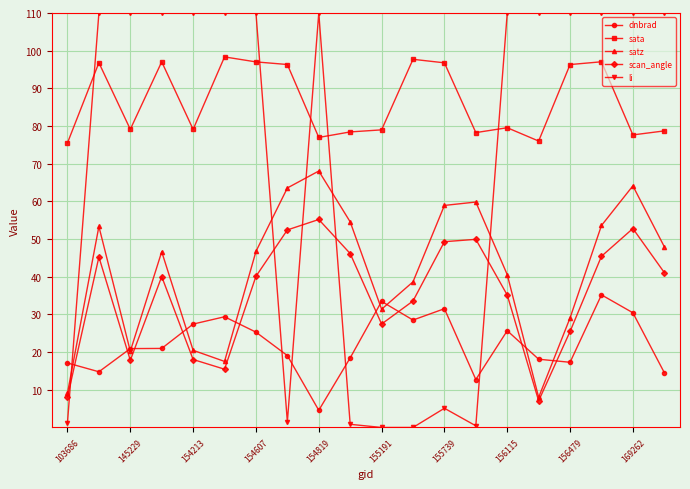

Is this an area chart (filled region under the line)?

No